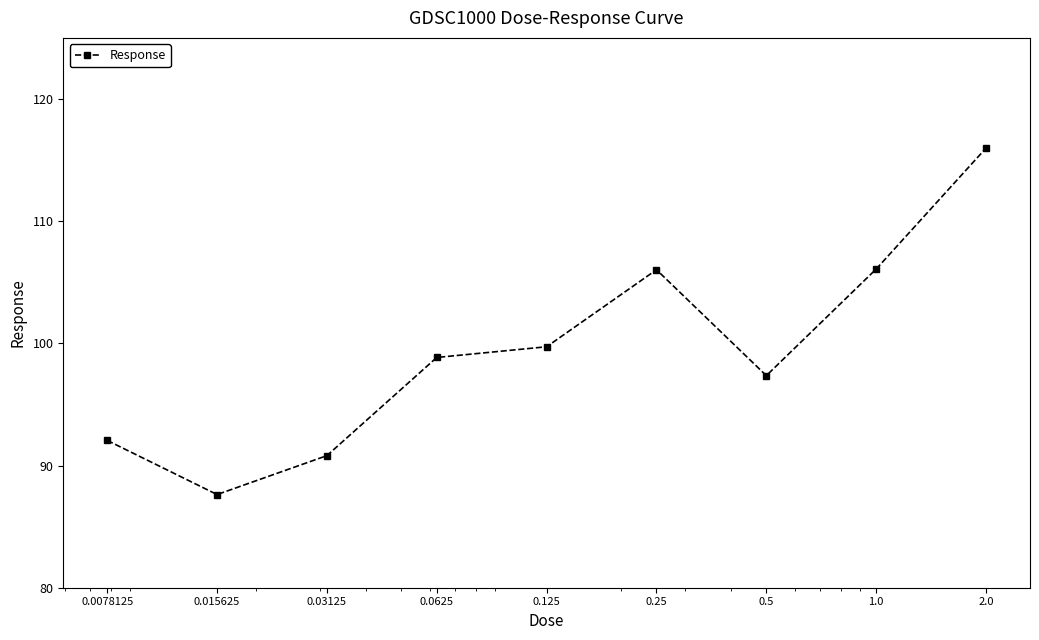

True or false: the data has more than 2 interior local peaks.

False